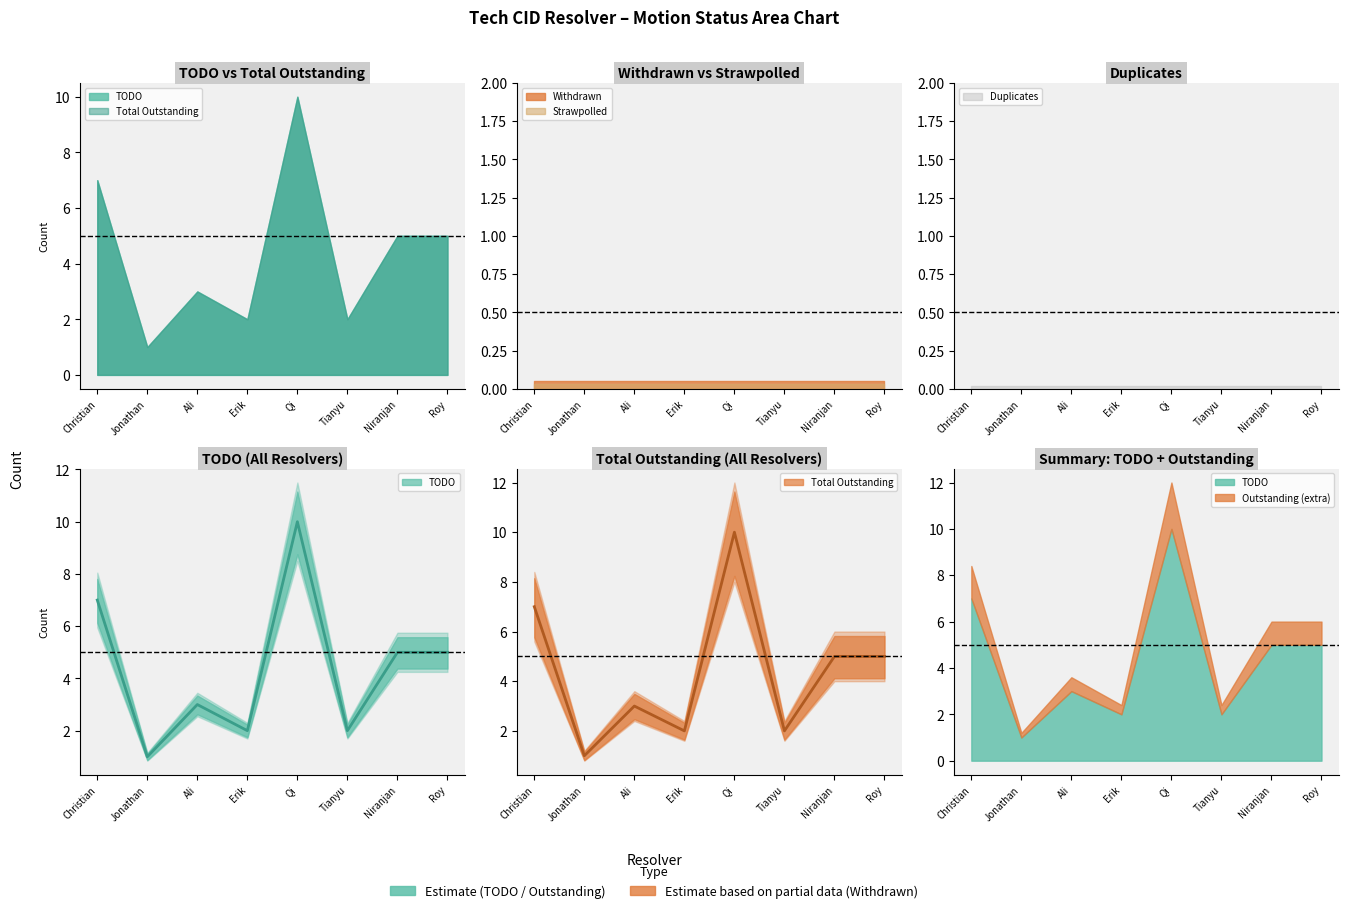

Does the chart display data point markers on the line(s)?

No